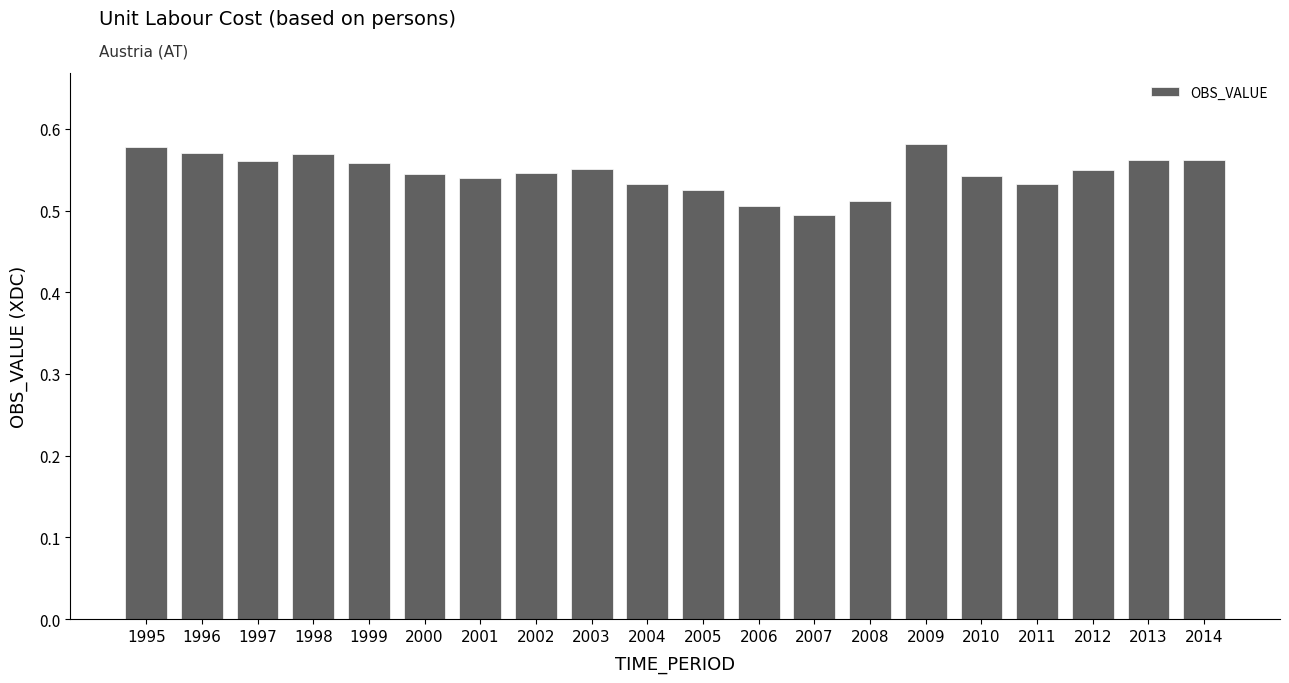

Which has a higher value, 2005 or 2014?

2014